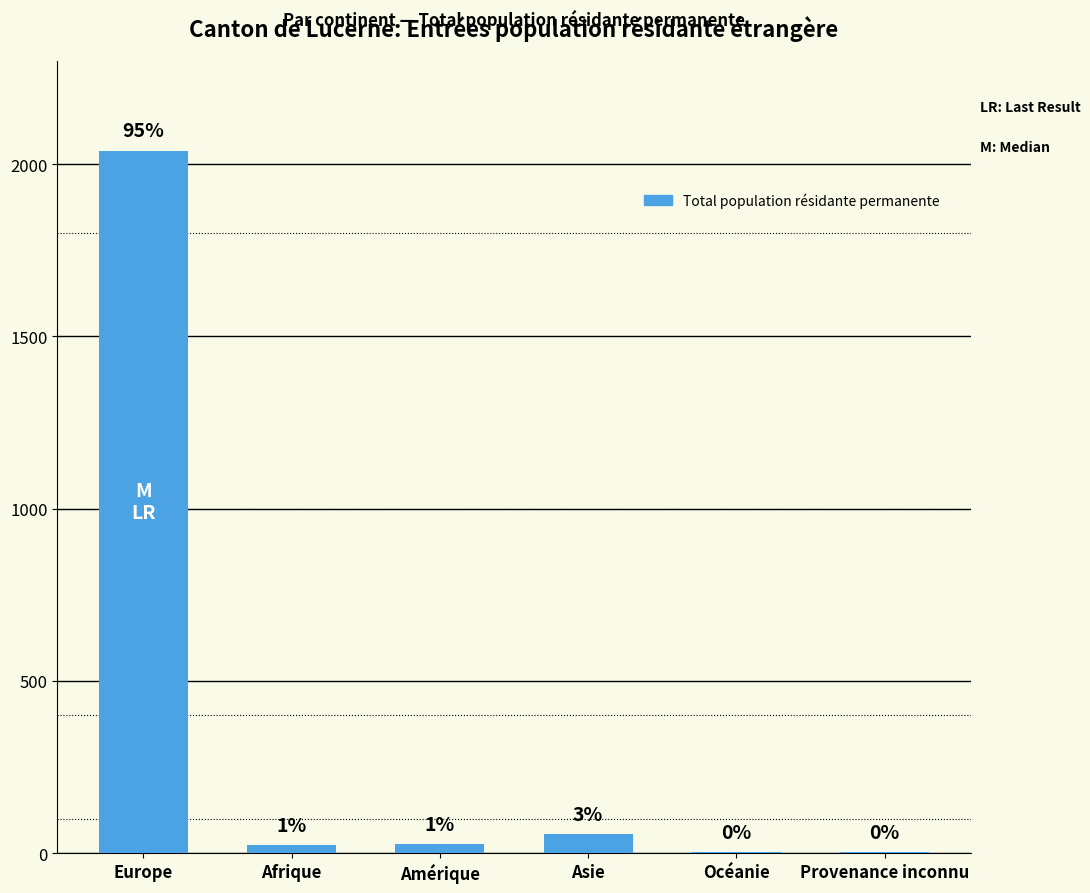

Reading right to left, what are all the values shown in this chart?

Provenance inconnu=2	Océanie=2	Asie=56	Amérique=26	Afrique=23	Europe=2039